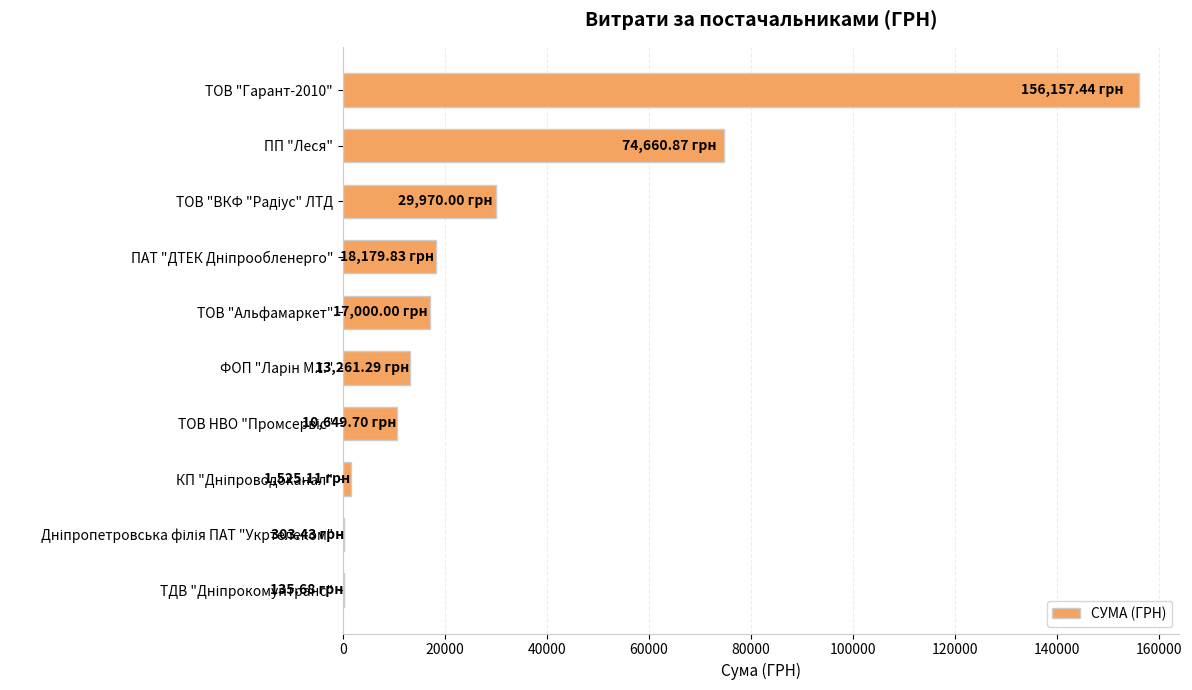

Where is the data nearest to the value 78146?

ПП "Леся"